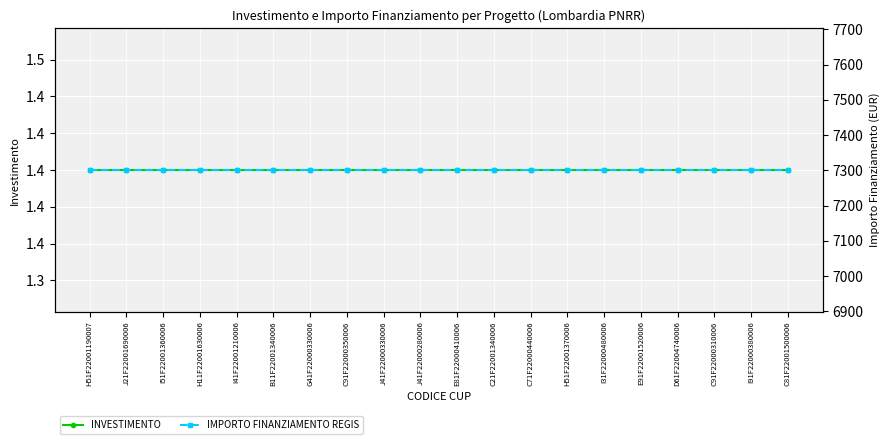

Which category has the highest value across all series?

H51F22001190007